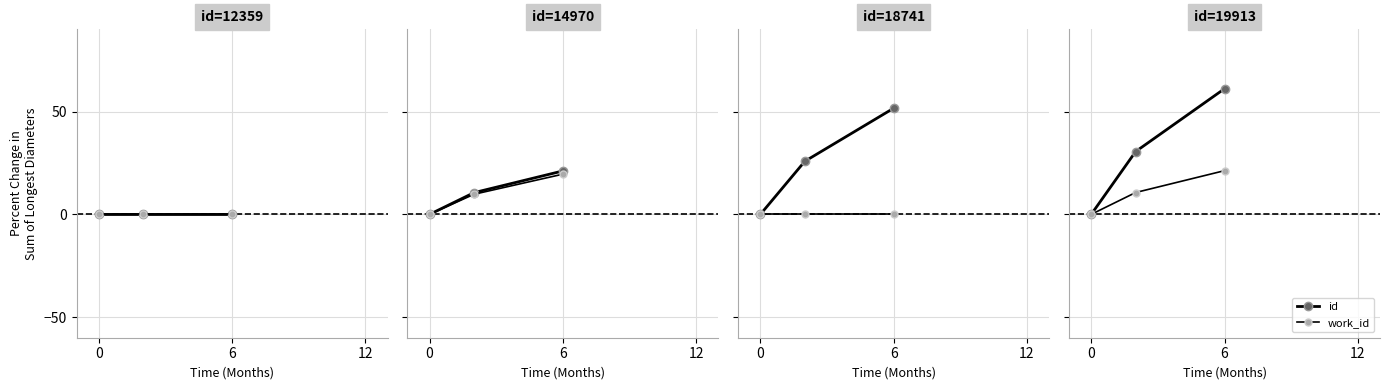

Which has a higher value, 6 or 12?

12